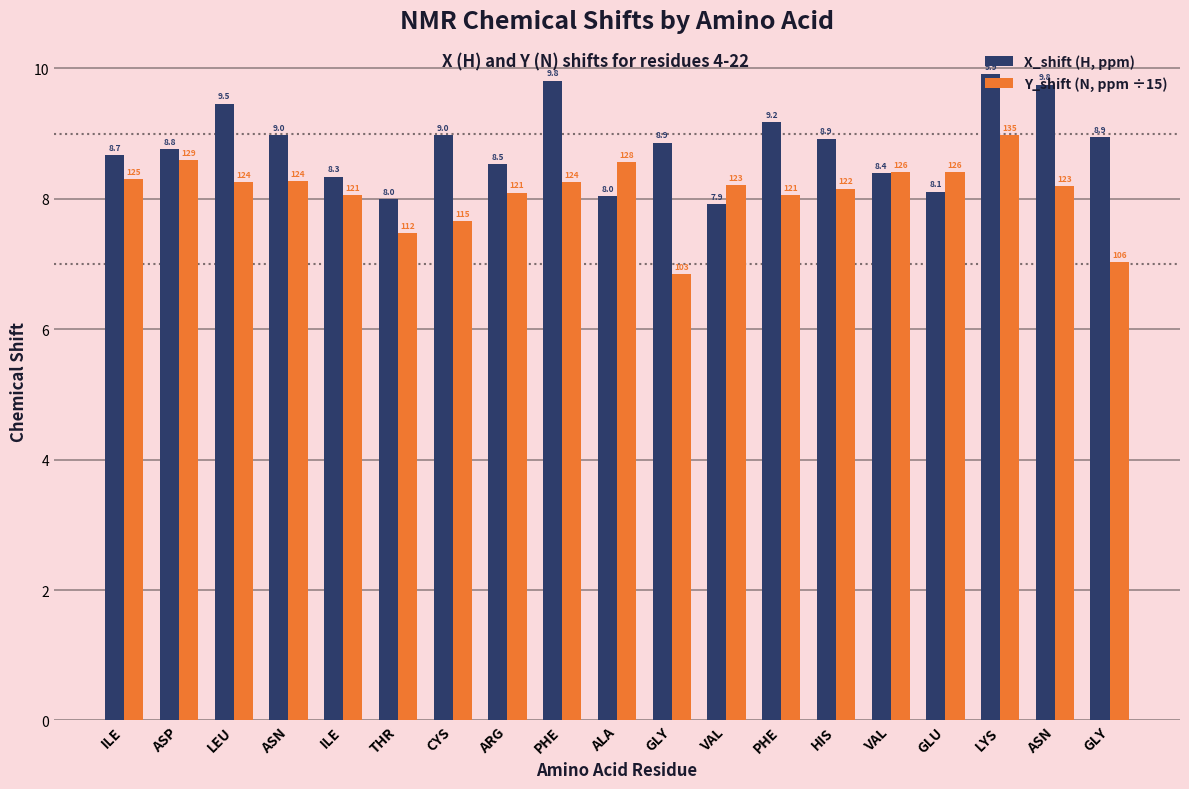

The value of Y_shift (N, ppm ÷15) at ARG is 5.3. True or false?

False